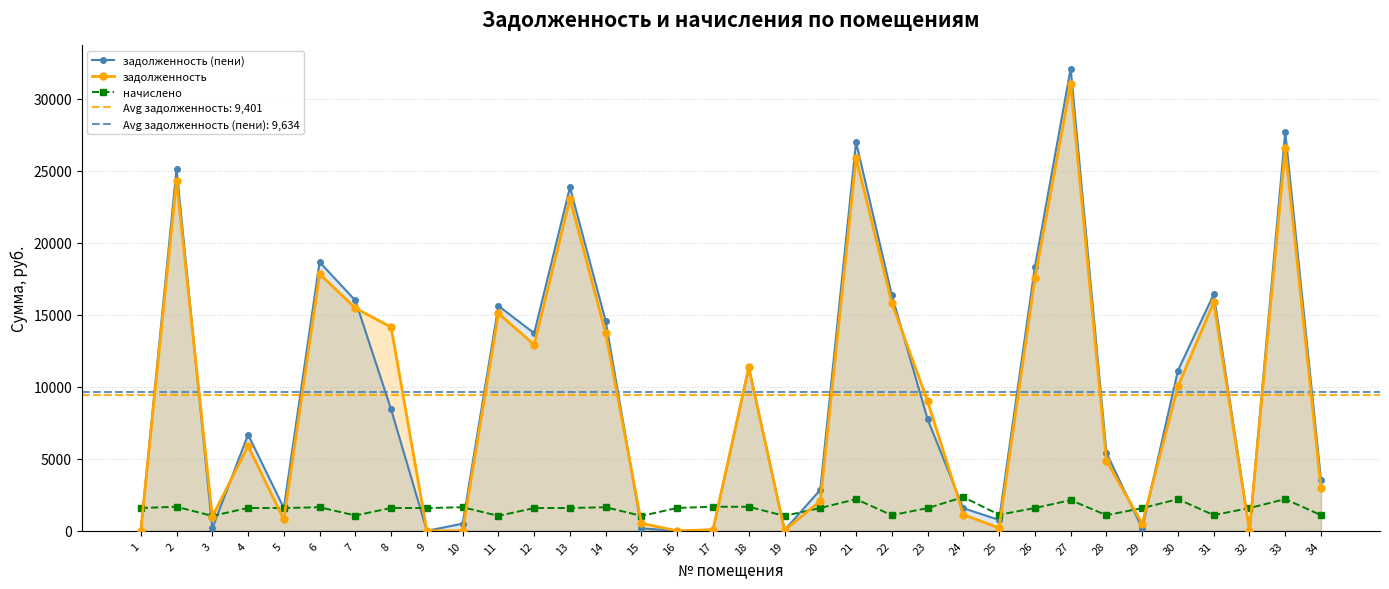

At which category does задолженность (пени) reach its first local valley?

3